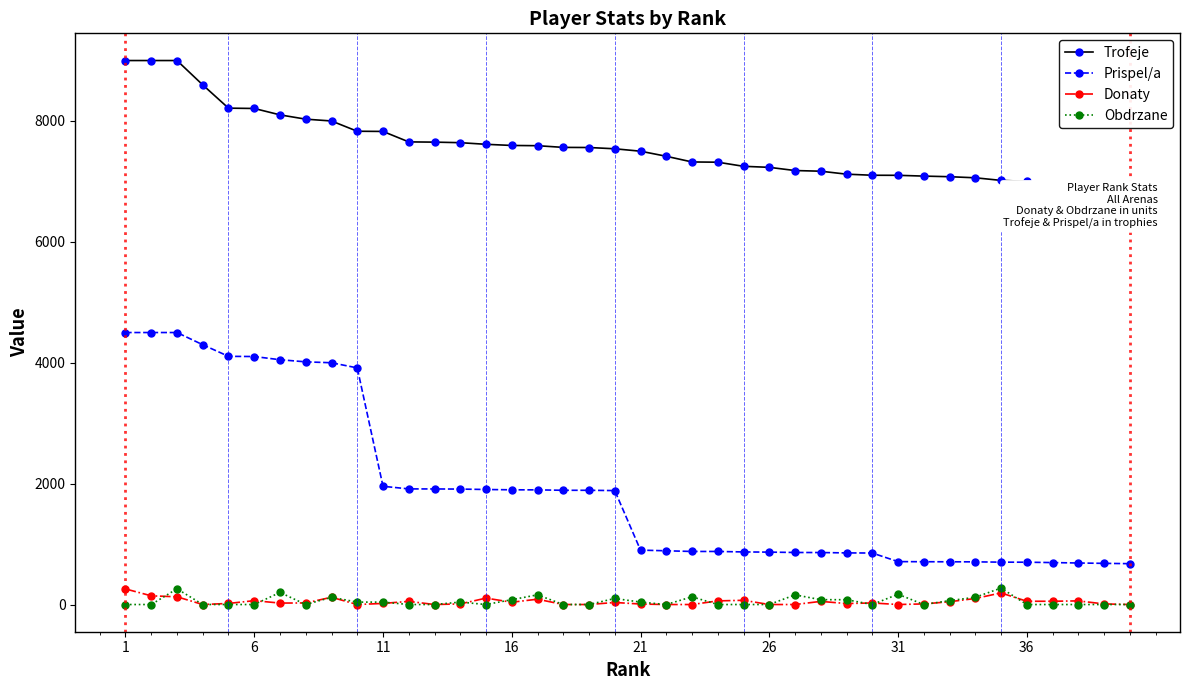

Reading left to right, transcribe all the data shown in this chart.

Trofeje: 9000	9000	9000	8597	8212	8207	8101	8030	8000	7830	7827	7654	7650	7641	7614	7595	7591	7563	7561	7540	7500	7416	7322	7318	7250	7233	7180	7169	7120	7102	7101	7088	7078	7060	7017	7001	6947	6879	6819	6762
Prispel/a: 4500	4500	4500	4298	4106	4103	4050	4015	4000	3915	1956	1913	1912	1910	1903	1898	1897	1890	1890	1885	900	889	878	878	870	867	861	860	854	852	710	708	707	706	701	700	694	687	681	676
Donaty: 258	144	128	0	18	64	24	26	120	0	18	52	0	10	106	38	88	0	0	34	8	0	0	60	70	0	0	52	16	26	0	10	46	100	192	54	54	60	10	0
Obdrzane: 0	0	260	0	0	0	200	0	120	40	40	0	0	40	0	80	160	0	0	100	40	0	128	0	0	0	160	80	80	0	170	0	64	120	272	0	0	0	0	0